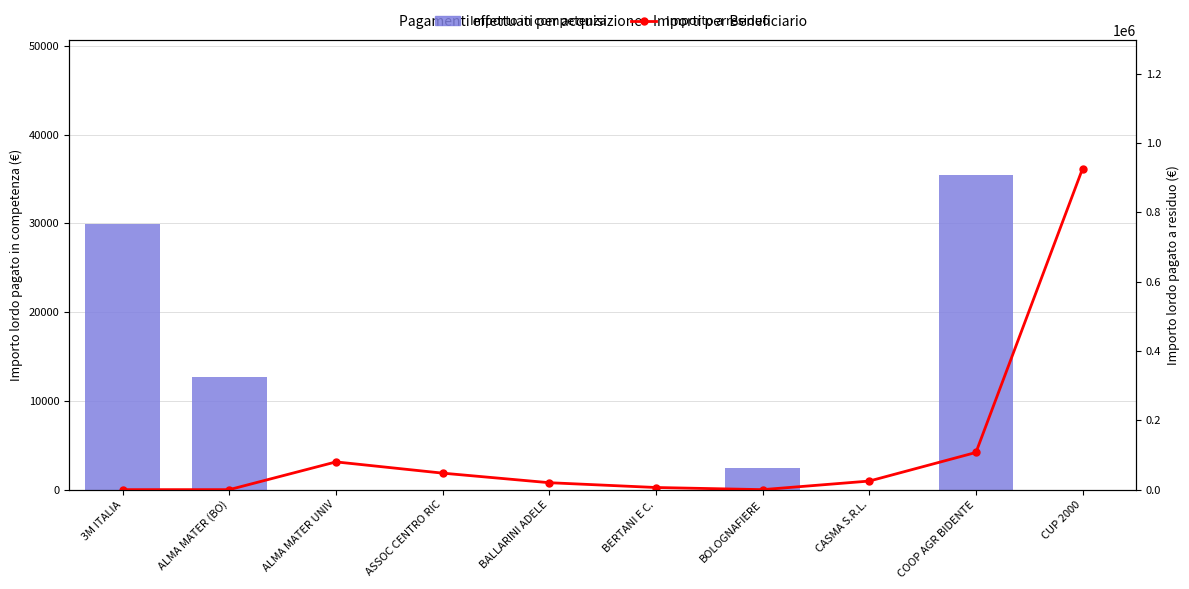

The Importo in competenza series shows 0.0 at ASSOC CENTRO RIC. True or false?

True